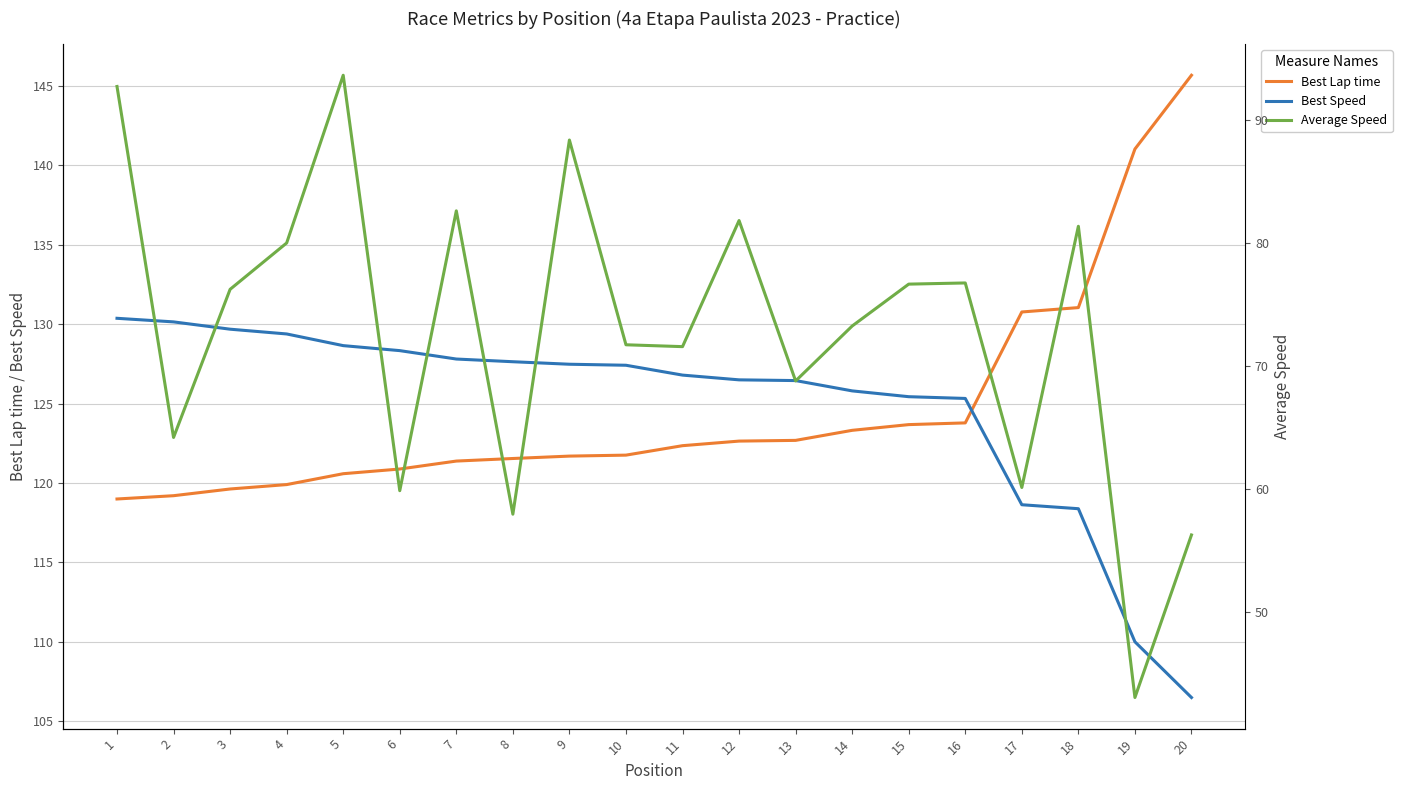

At how many categories does at least one series exceed 83?

20